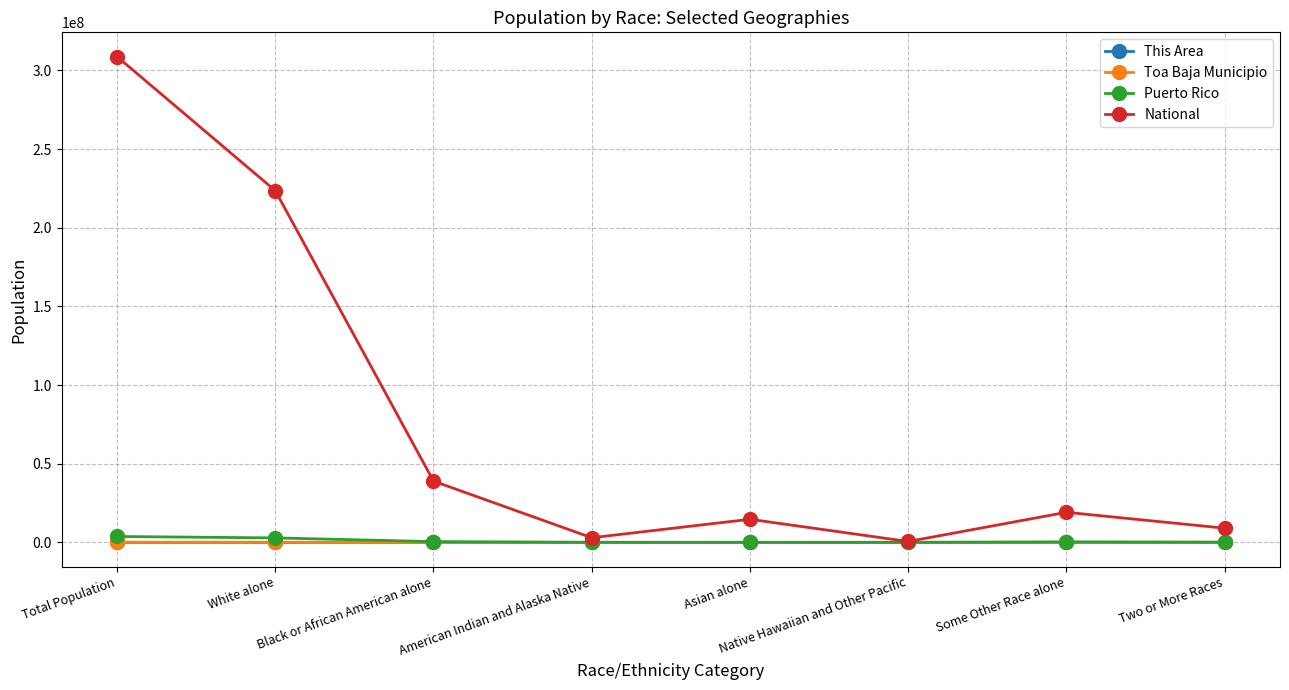

Which series has the largest total across all categories?

National